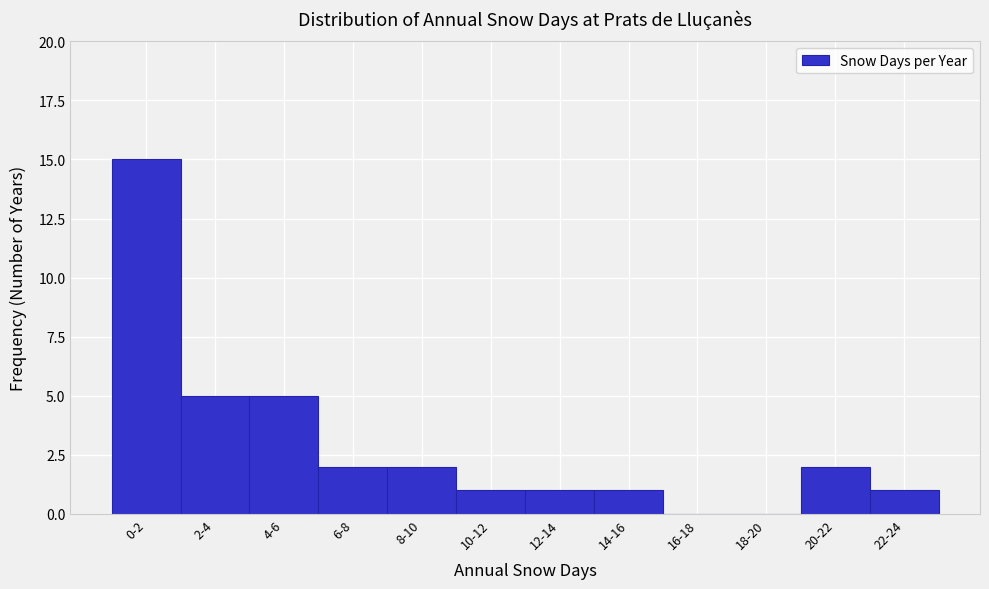

Reading left to right, transcribe all the data shown in this chart.

0-2=15	2-4=5	4-6=5	6-8=2	8-10=2	10-12=1	12-14=1	14-16=1	16-18=0	18-20=0	20-22=2	22-24=1